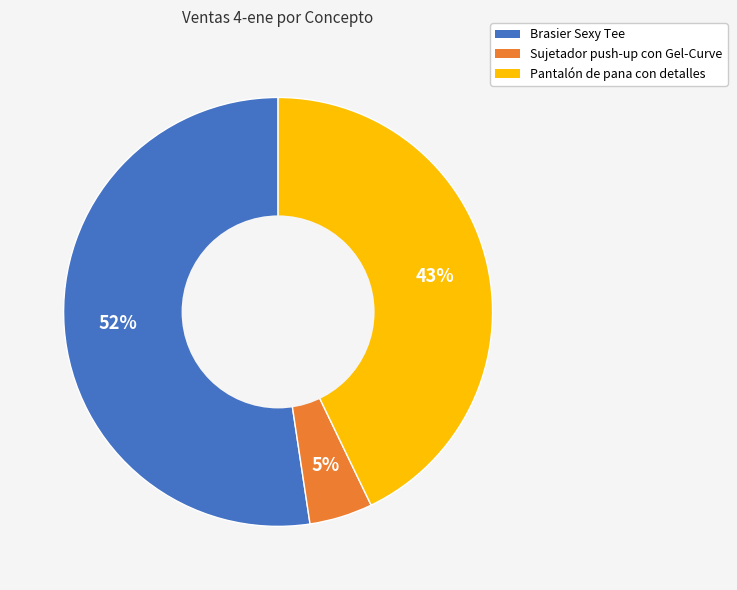

Rank the categories by value from highest to lowest.

Brasier Sexy Tee, Pantalón de pana con detalles, Sujetador push-up con Gel-Curve